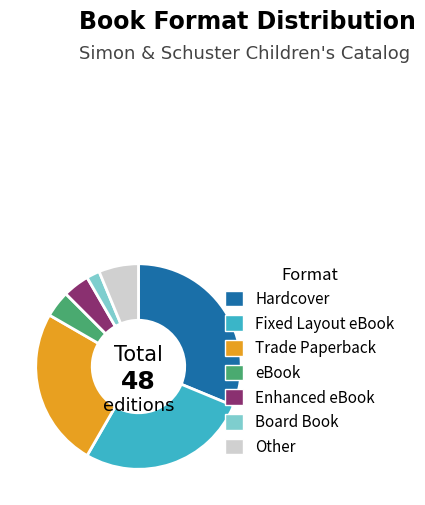

Count the number of slices in the pie.

7